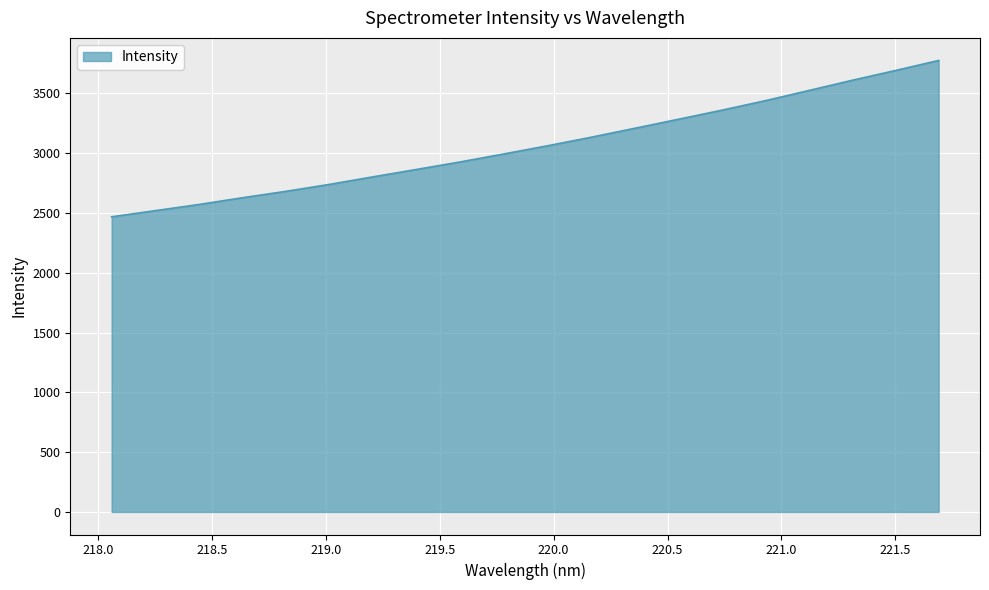

What is the maximum value shown in the chart?

3774.7